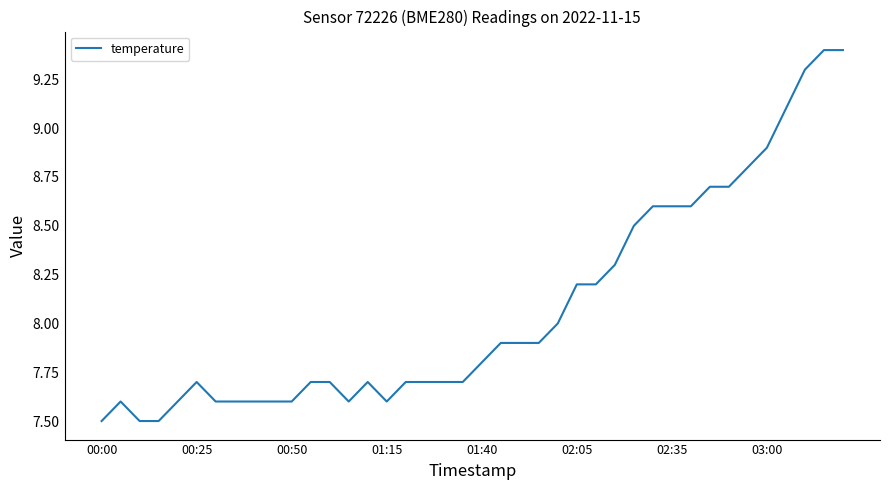

What is the maximum value shown in the chart?

9.4